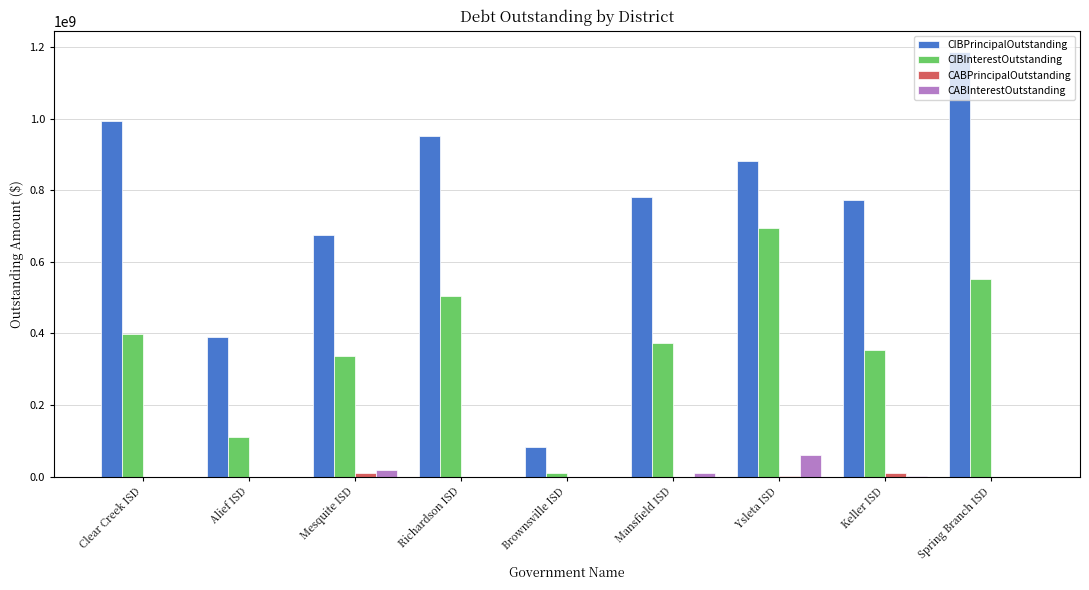

Is the value of CABInterestOutstanding at Mesquite ISD greater than the value of CIBPrincipalOutstanding at Clear Creek ISD?

No